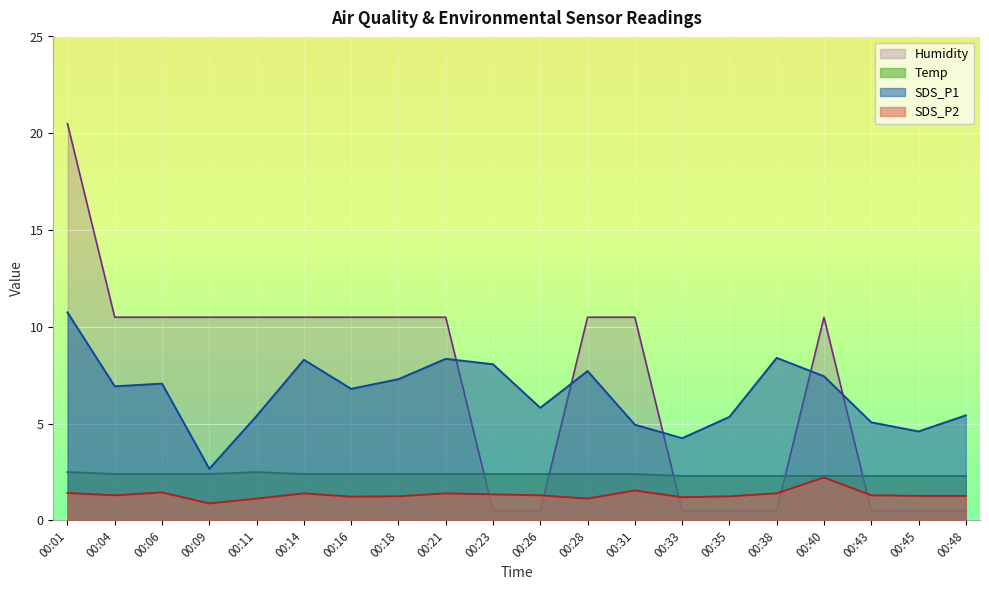

Does the chart display data point markers on the line(s)?

No